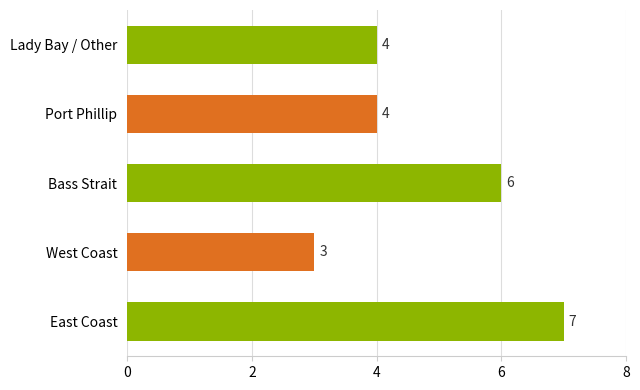

Which has a higher value, West Coast or Port Phillip?

Port Phillip